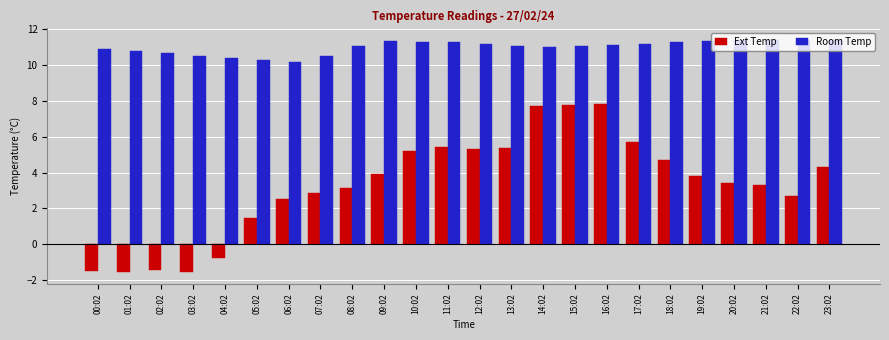

Count the number of categories in the chart.

24